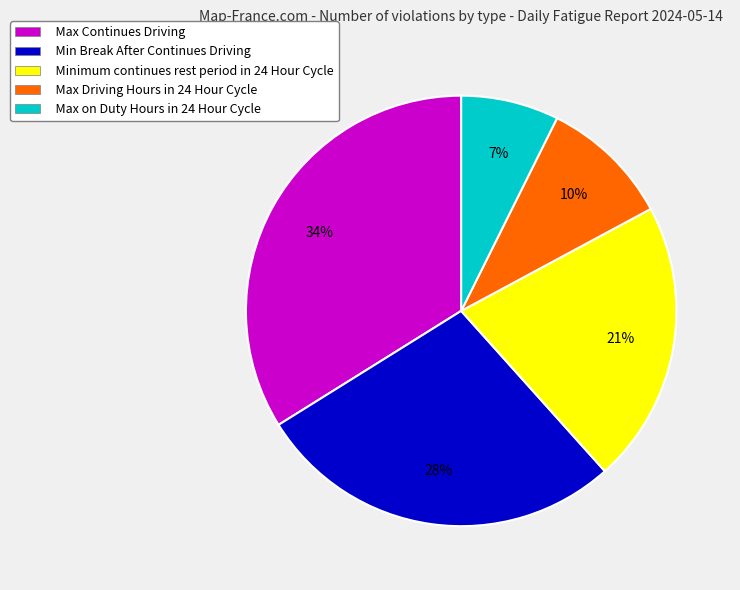

Is there any slice that represents more than half of the pie?

No